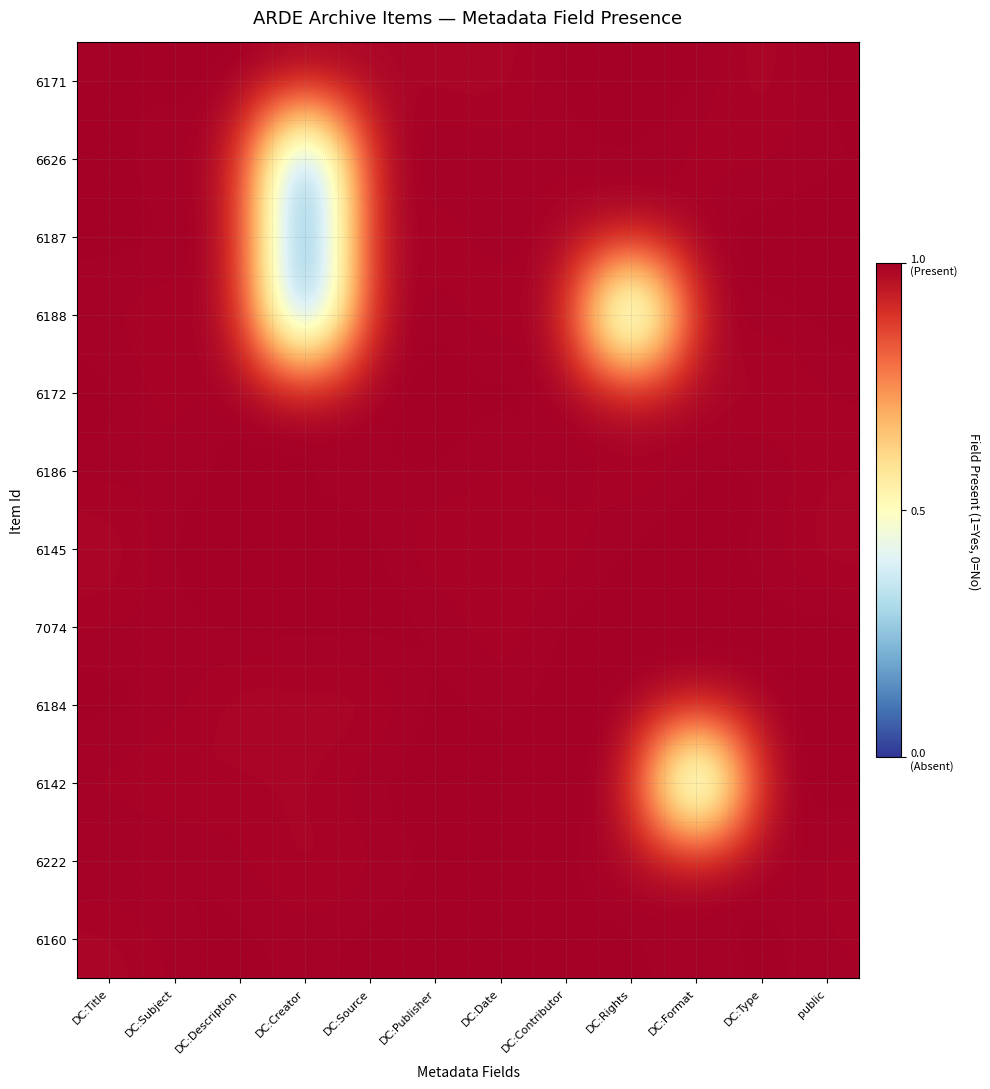

At which category is the sum across all series the highest?

DC:Contributor